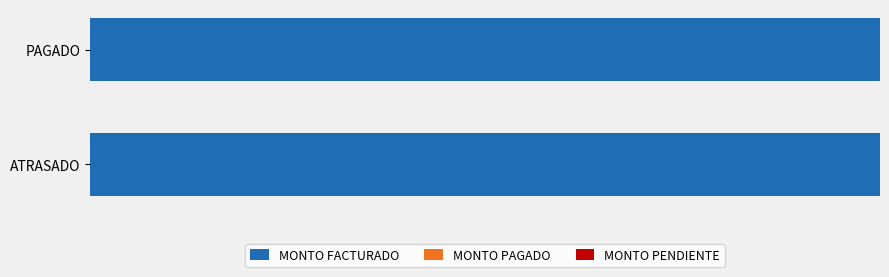

What is the maximum value shown in the chart?

100.0